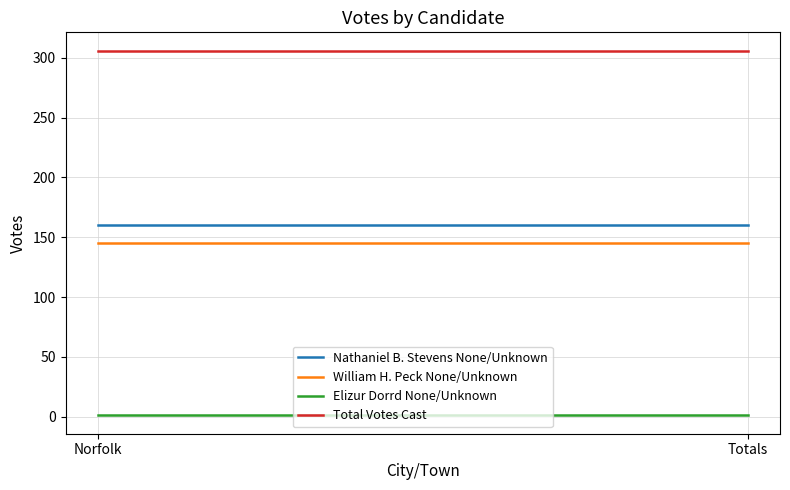

What are all the series names shown in the legend?

Nathaniel B. Stevens None/Unknown, William H. Peck None/Unknown, Elizur Dorrd None/Unknown, Total Votes Cast